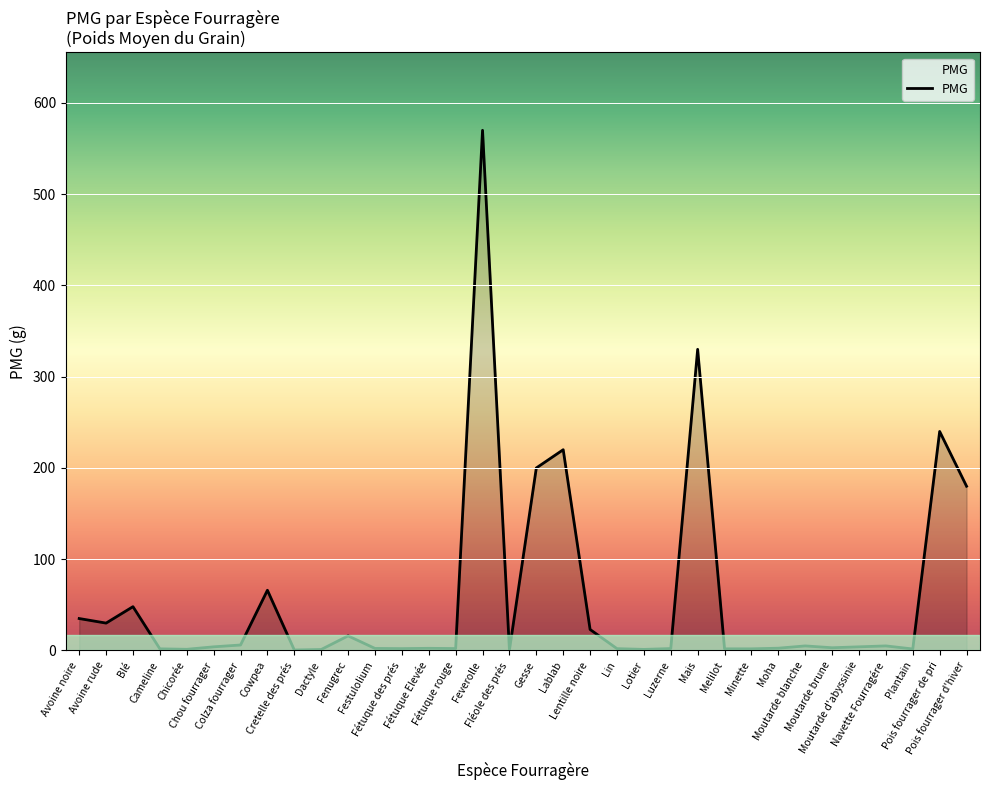

What is the greatest value displayed?

570.0